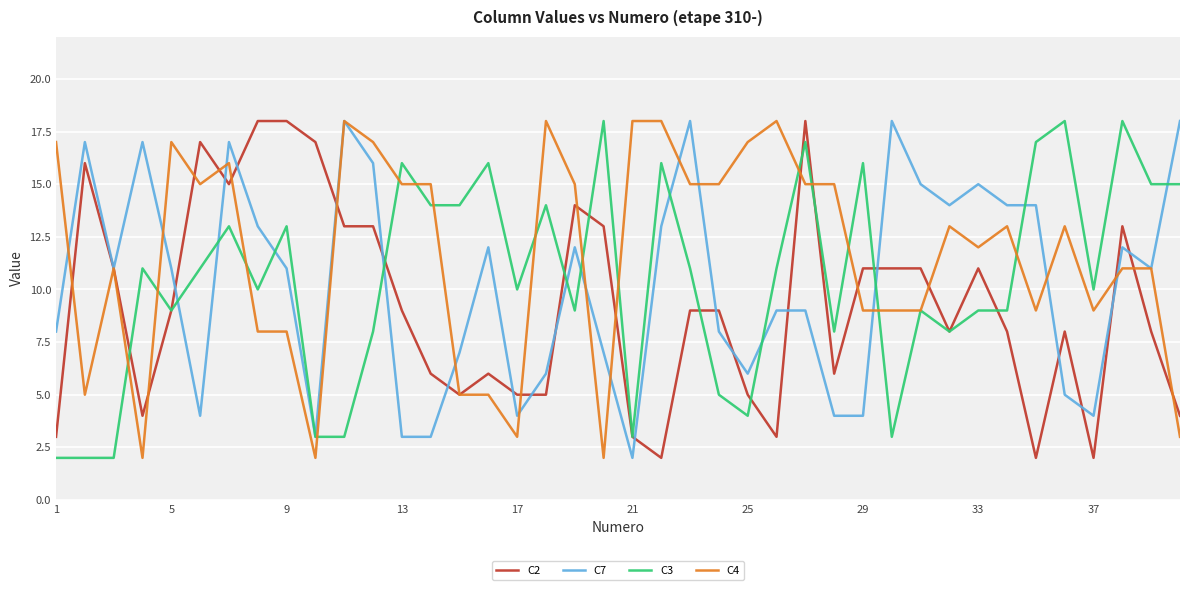

What is the maximum value shown in the chart?

18